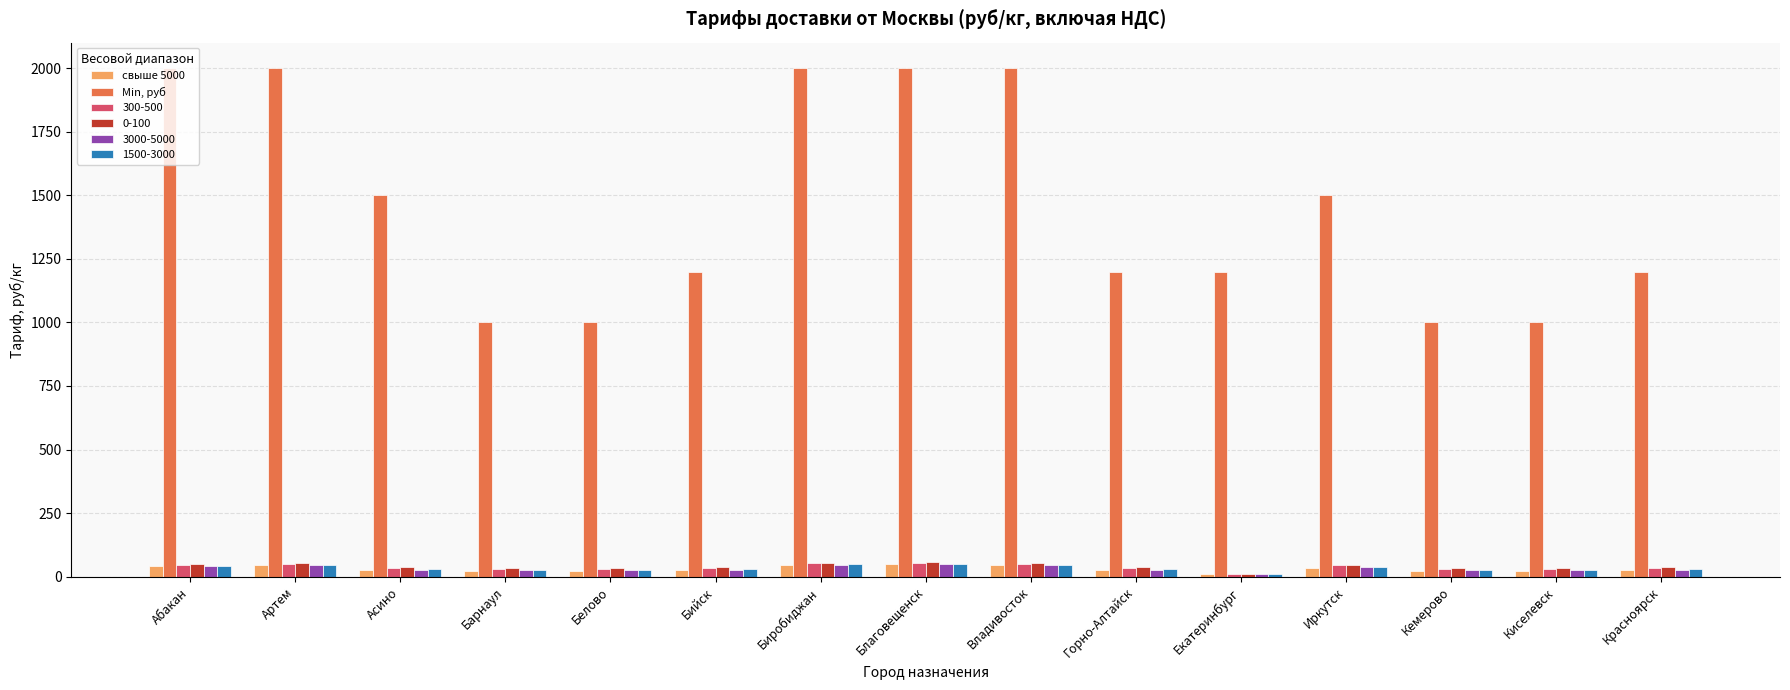

What is the total value across all series at Барнаул?

1136